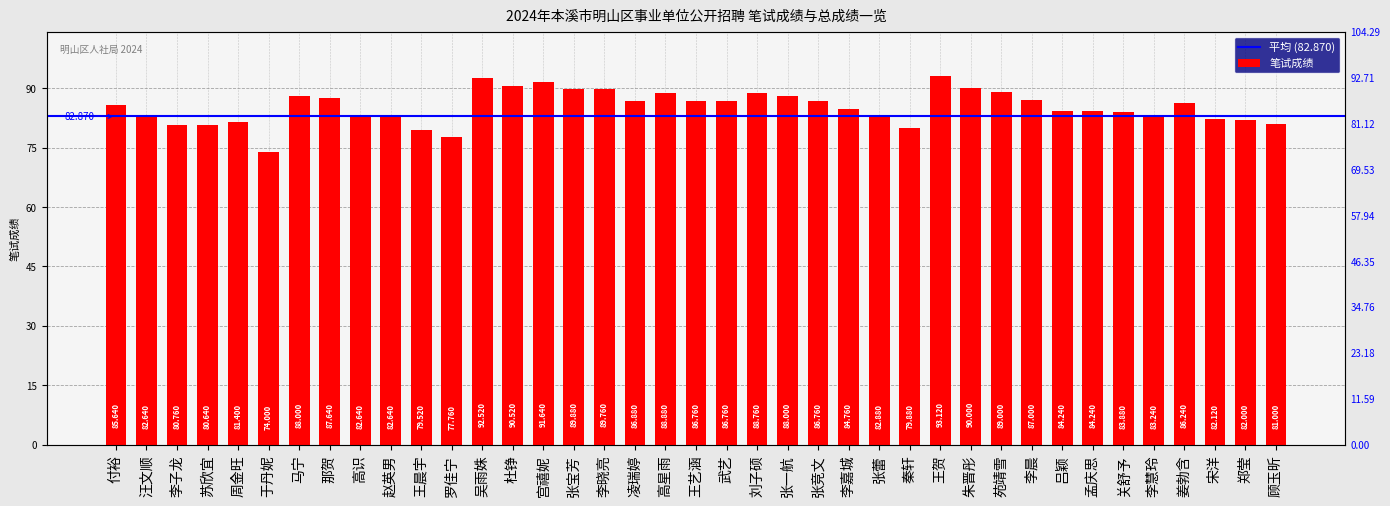

What is the label of the 33rd bar from the left?

孟庆思